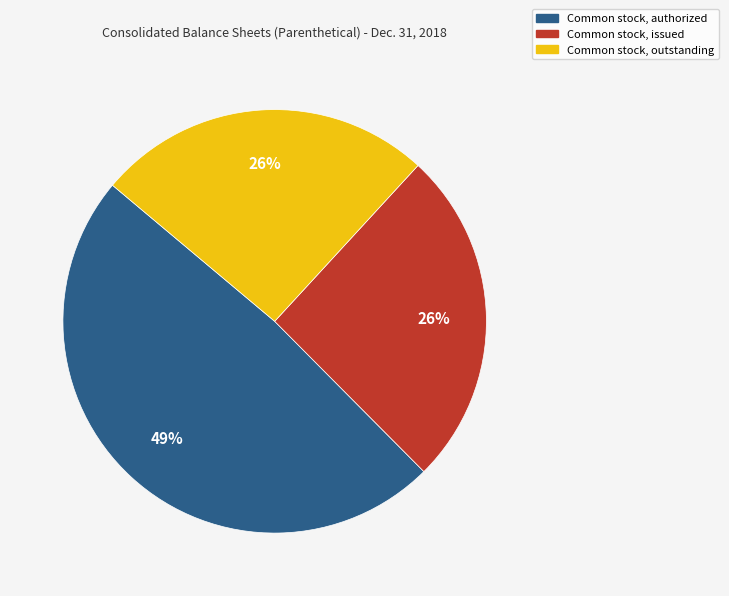

Is it true that Common stock, issued is 26% of the pie?

True